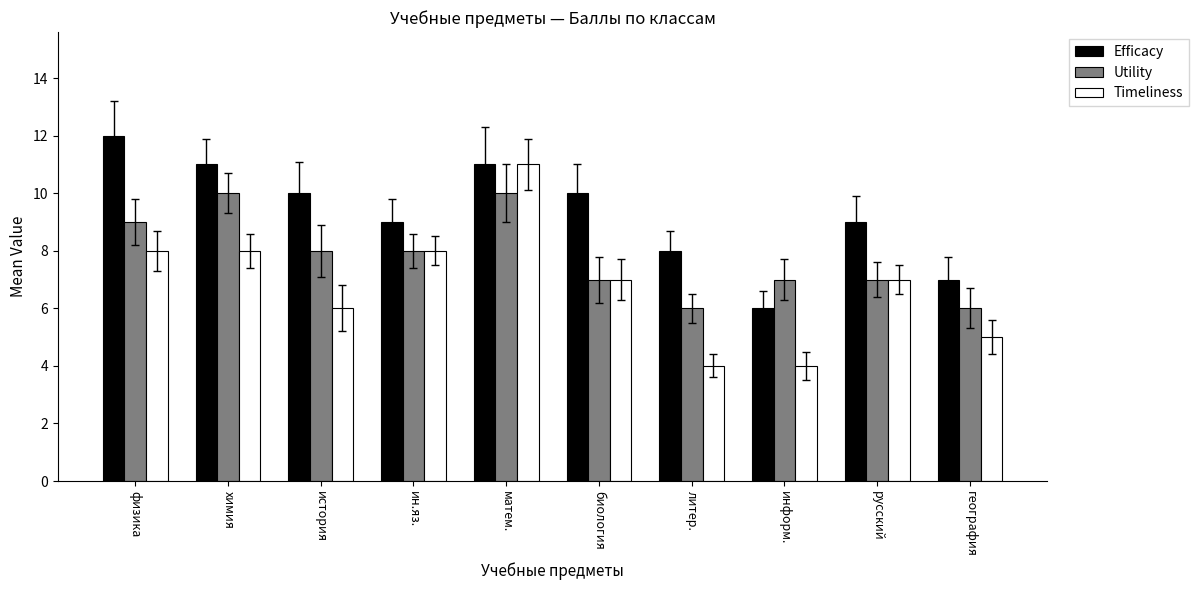

Is the value of Timeliness at география greater than the value of Utility at ин.яз.?

No